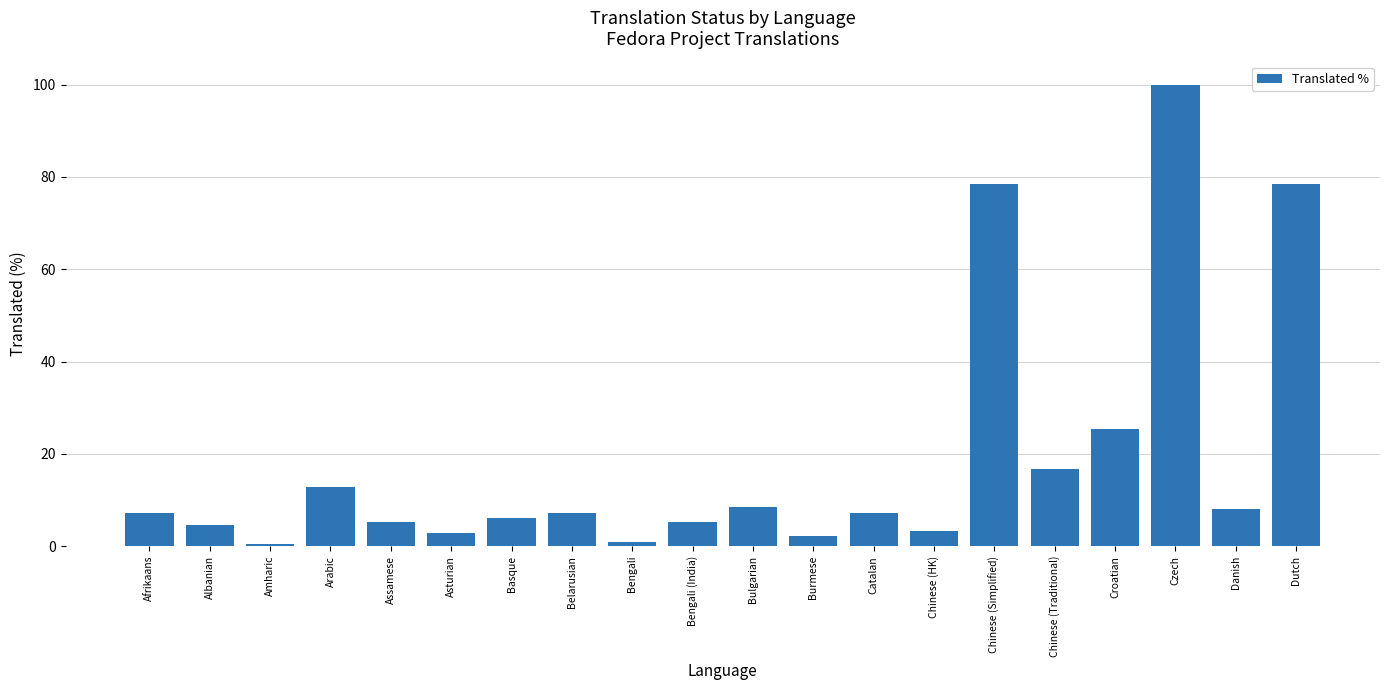

What is the average value?

19.0